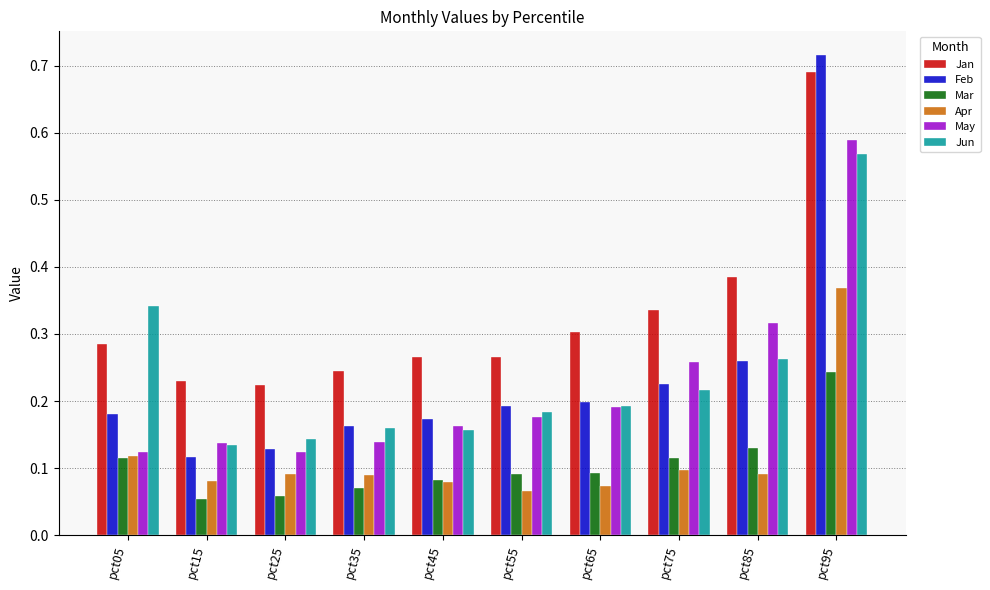

The May series shows 0.2 at pct15. True or false?

False